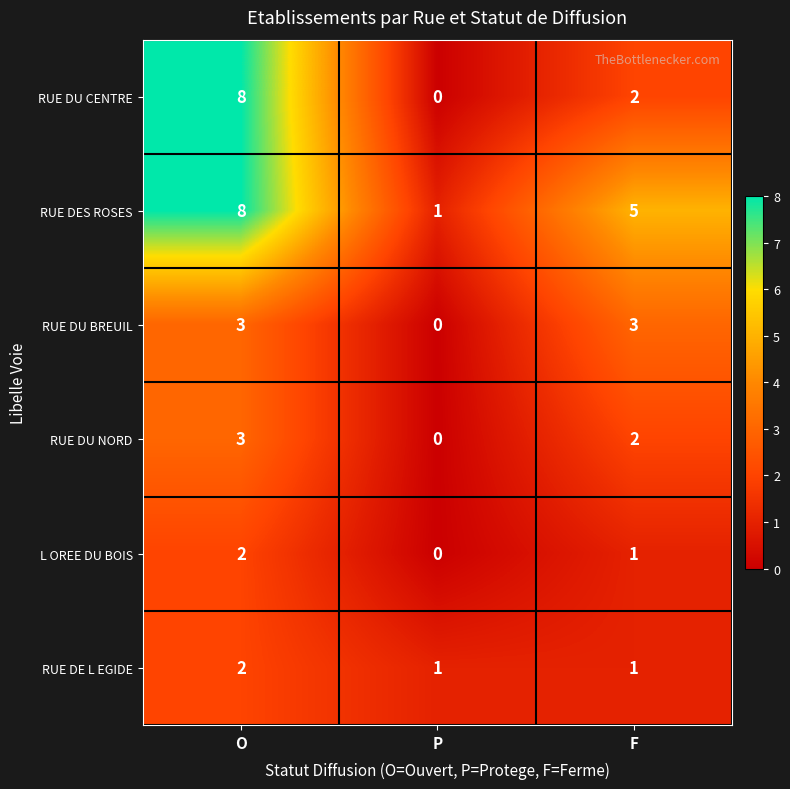

Reading left to right, extract all data points from this chart.

RUE DU CENTRE: 8	0	2
RUE DES ROSES: 8	1	5
RUE DU BREUIL: 3	0	3
RUE DU NORD: 3	0	2
L OREE DU BOIS: 2	0	1
RUE DE L EGIDE: 2	1	1